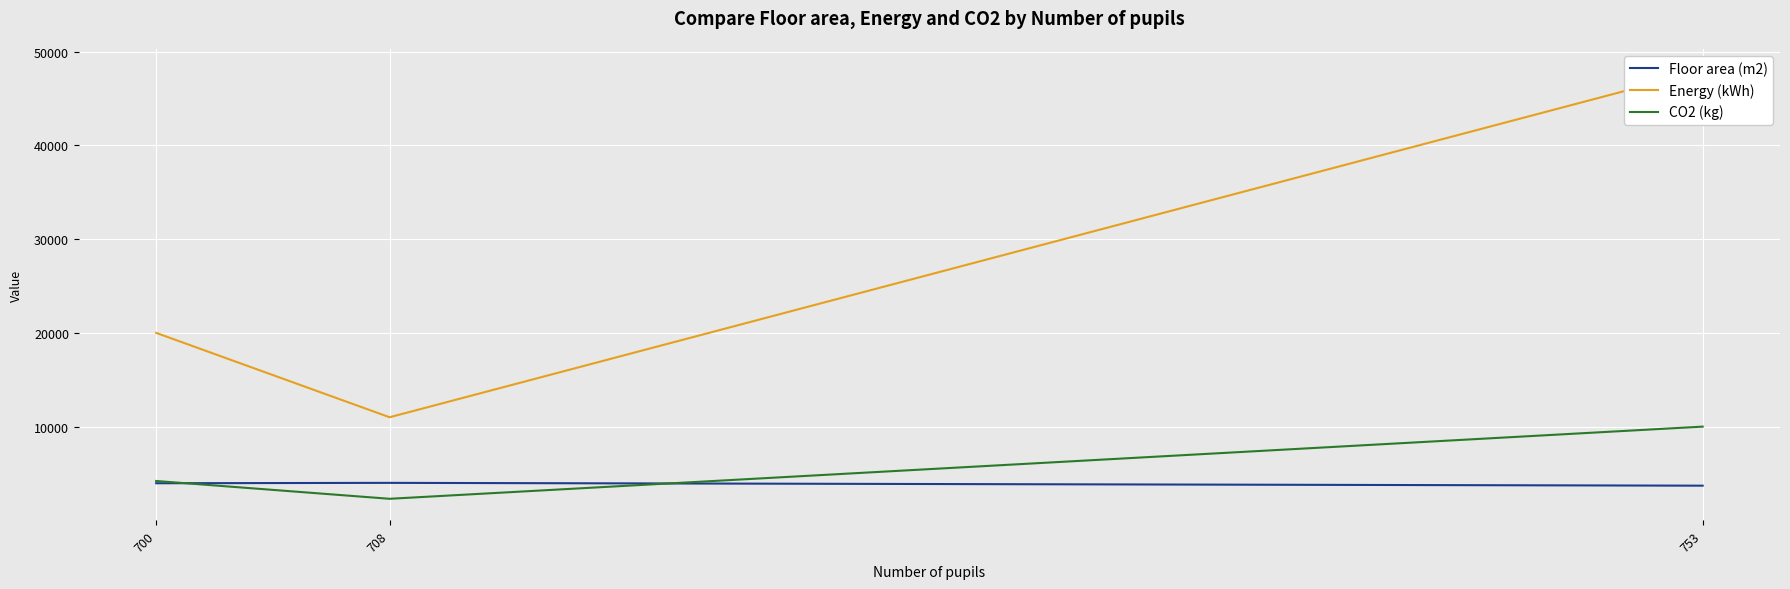

How many categories are shown in the chart?

3